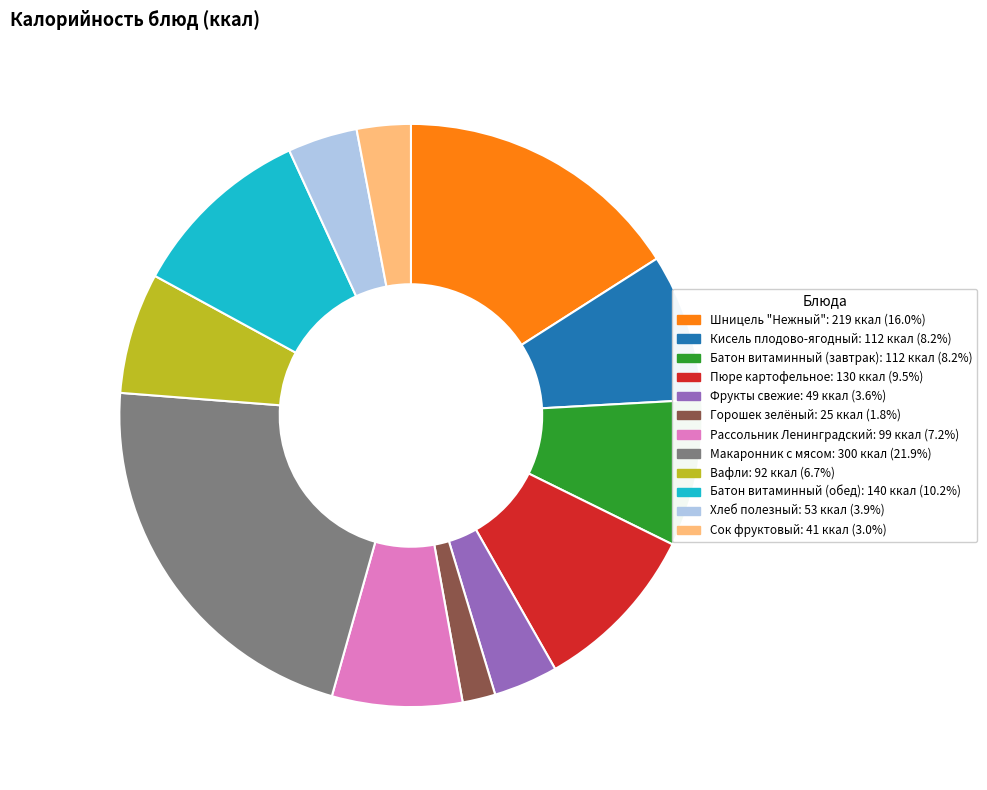

Count the number of slices in the pie.

12